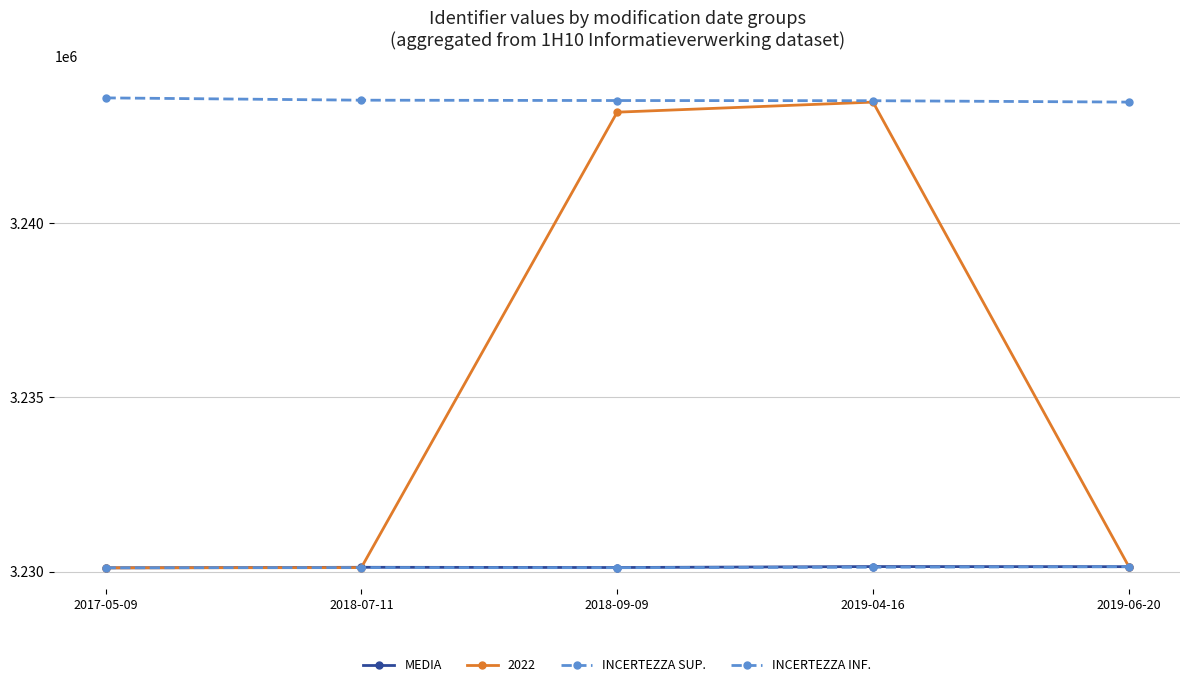

Does the chart have visible grid lines?

Yes